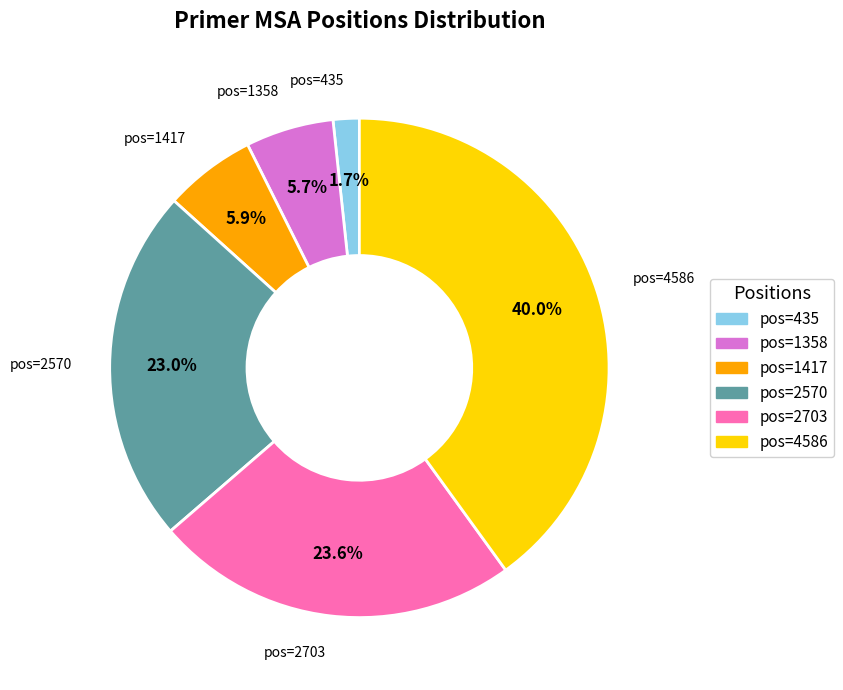

What percentage is the pos=2703 slice, to the nearest percent?

24%